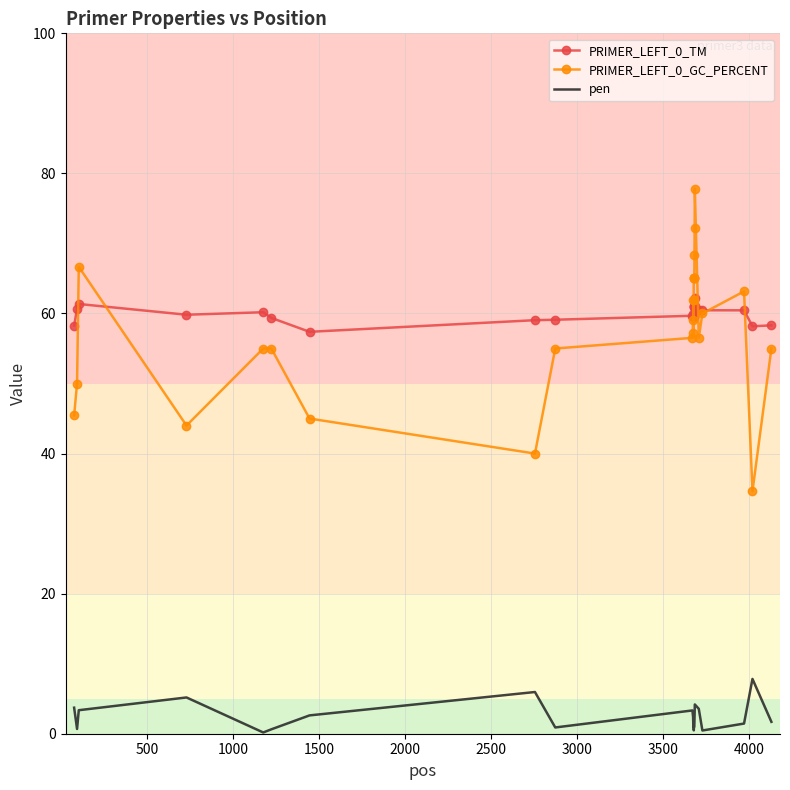

List the series in order of their peak value, lowest first.

pen, PRIMER_LEFT_0_TM, PRIMER_LEFT_0_GC_PERCENT